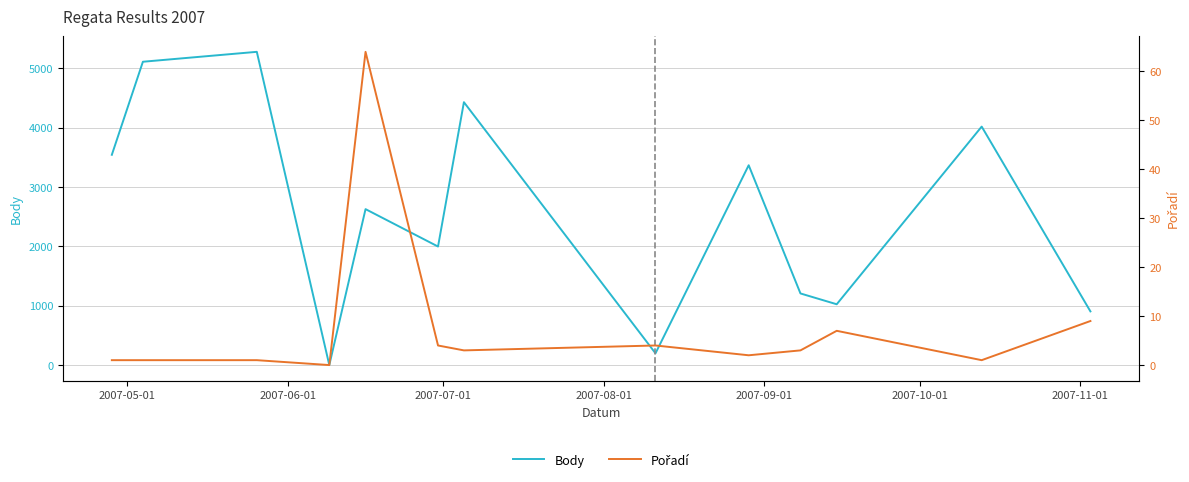

List the series in order of their overall mean, lowest first.

Pořadí, Body